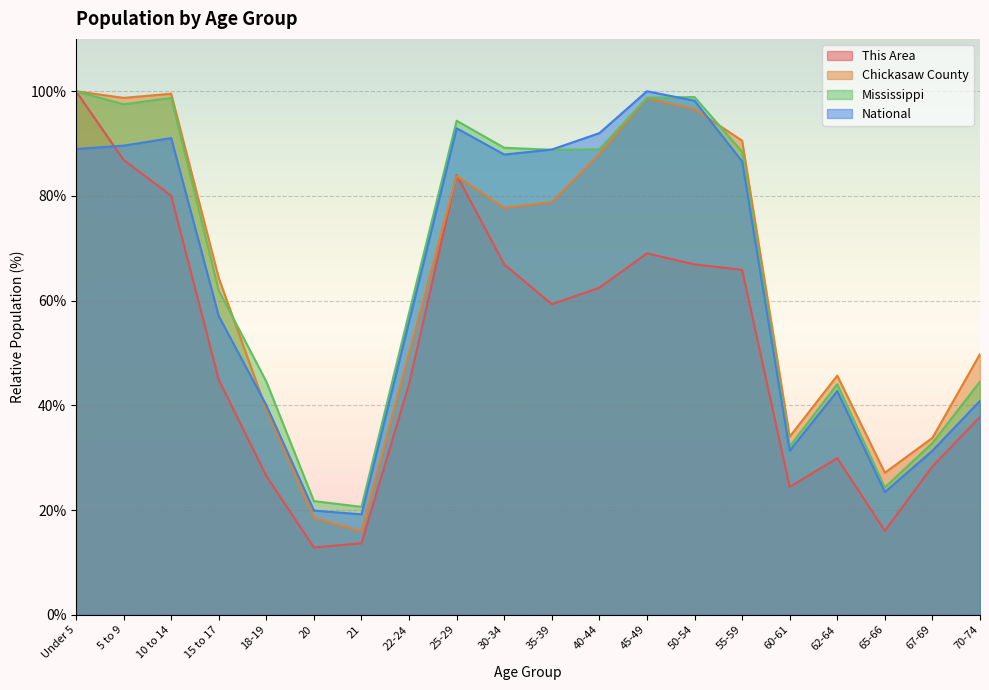

Which series has the largest total across all categories?

Mississippi